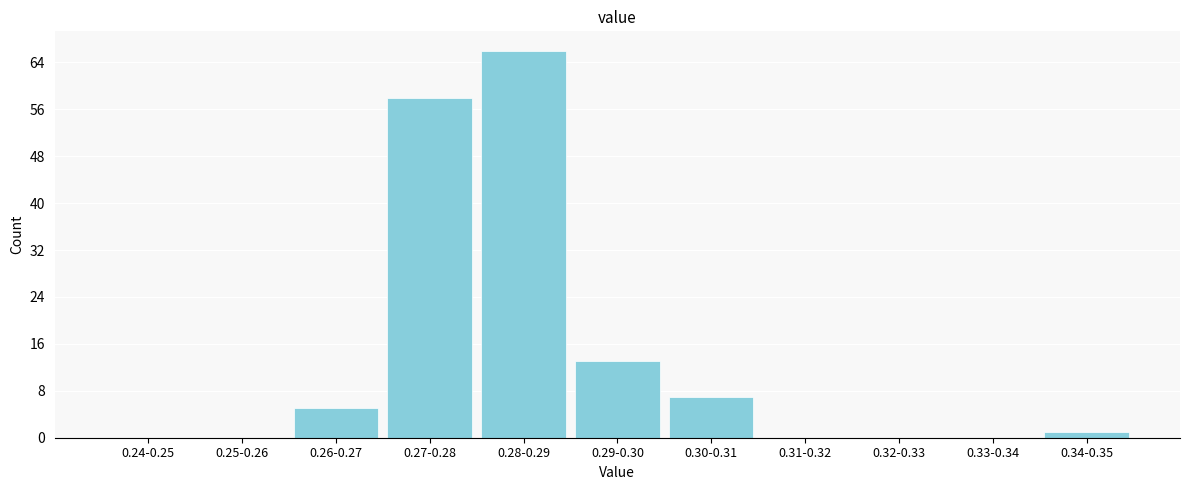

Reading left to right, what are all the values shown in this chart?

0.24-0.25=0	0.25-0.26=0	0.26-0.27=5	0.27-0.28=58	0.28-0.29=66	0.29-0.30=13	0.30-0.31=7	0.31-0.32=0	0.32-0.33=0	0.33-0.34=0	0.34-0.35=1